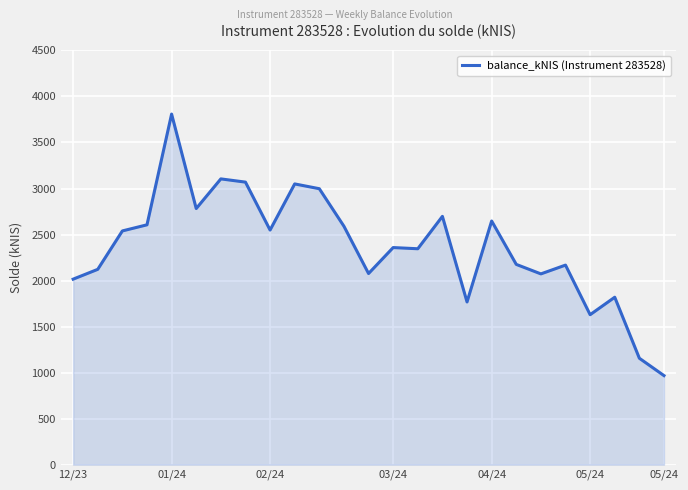

What is the smallest value displayed?

967.4